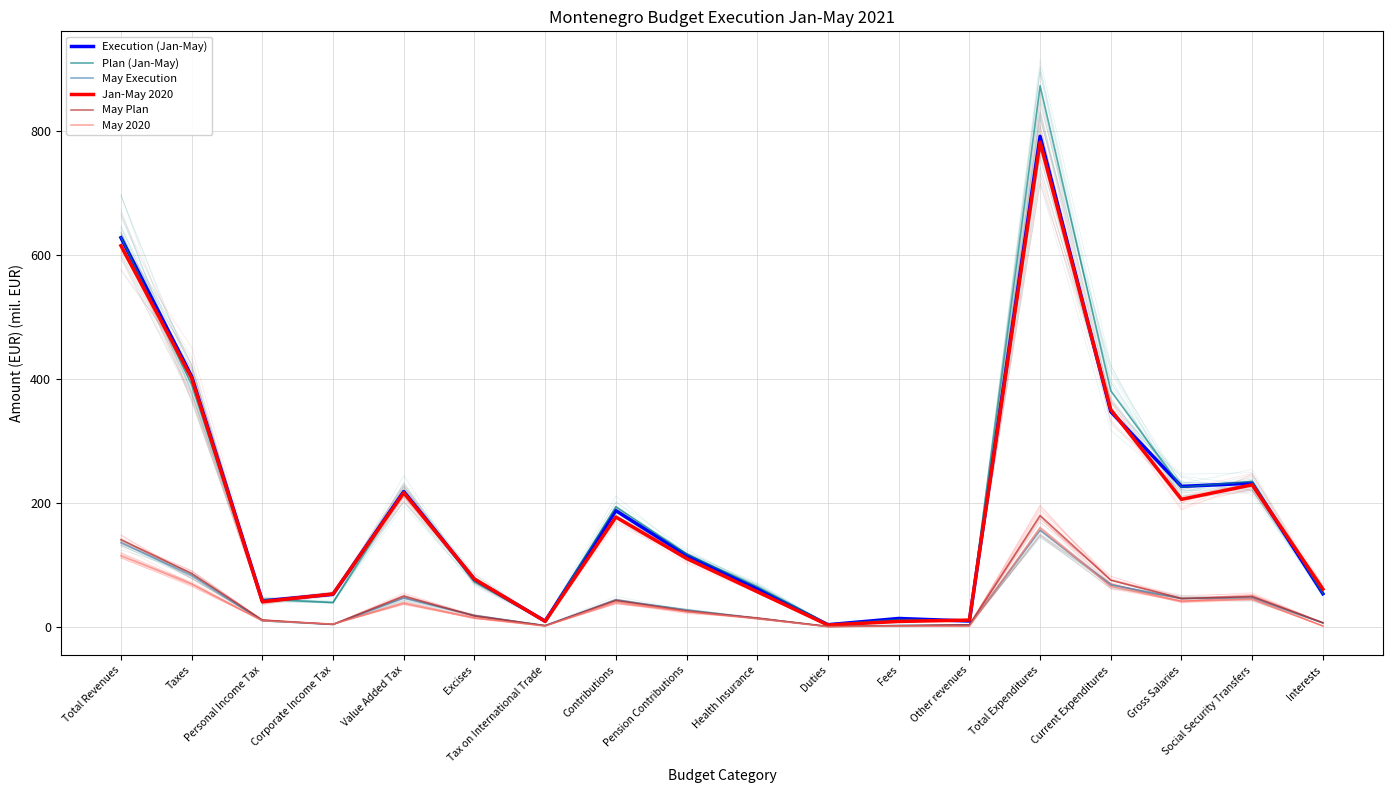

Rank the categories by May Execution value from highest to lowest.

Total Expenditures, Total Revenues, Taxes, Current Expenditures, Social Security Transfers, Value Added Tax, Gross Salaries, Contributions, Pension Contributions, Excises, Health Insurance, Personal Income Tax, Interests, Corporate Income Tax, Other revenues, Fees, Tax on International Trade, Duties